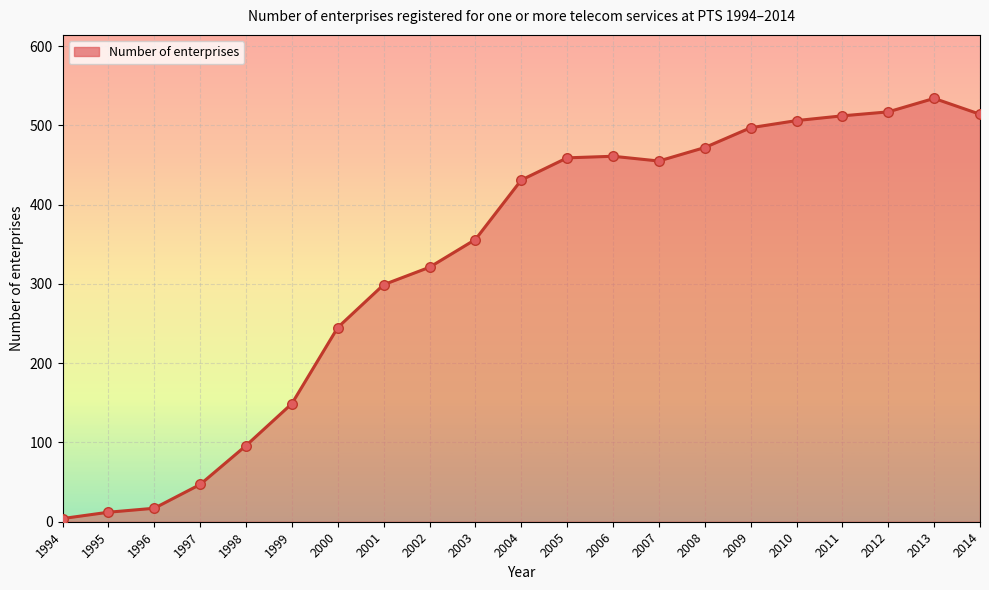

Approximately how many times larger is the value at 2001 compared to 2002?

0.9